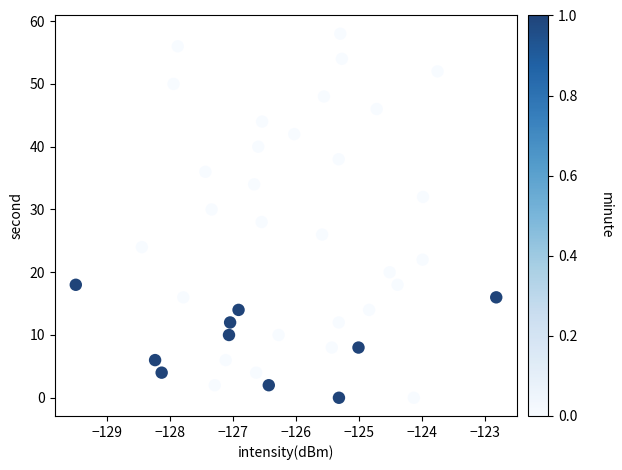

What is the range of Y values (max minus min)?

58